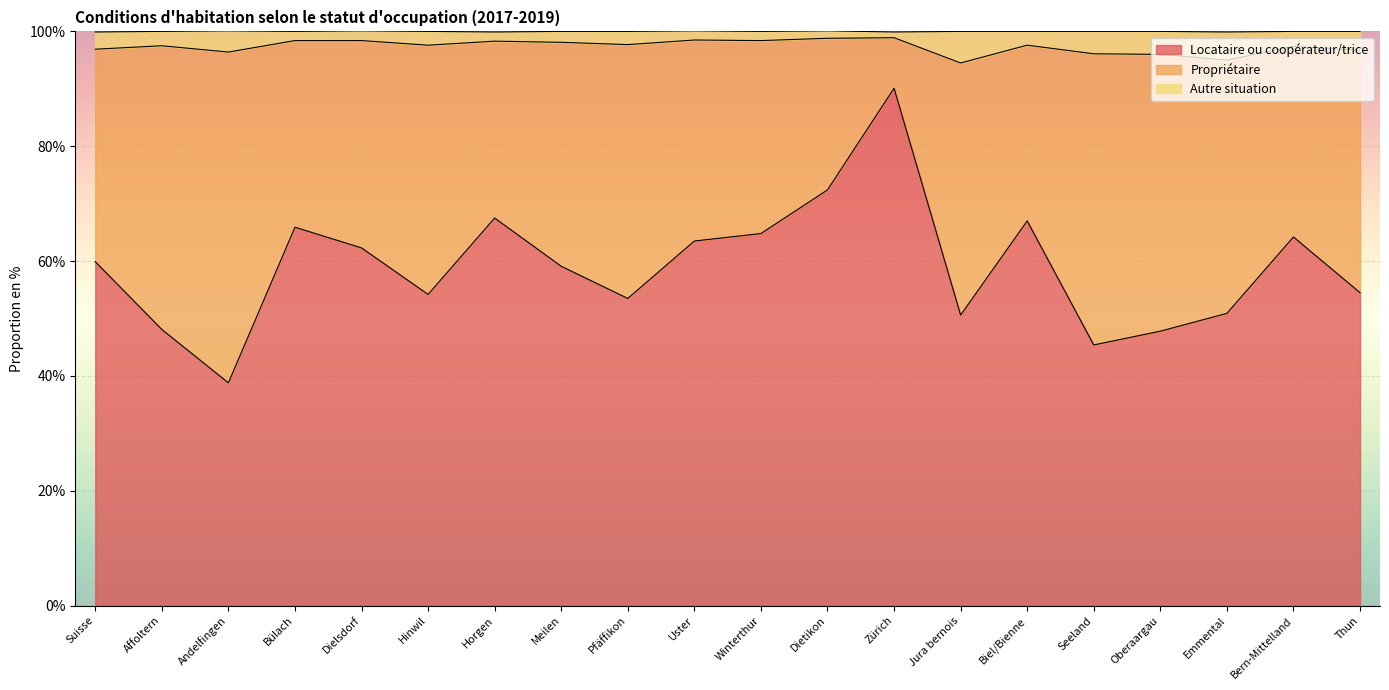

Which category has the lowest value in the Locataire ou coopérateur/trice series?

Andelfingen